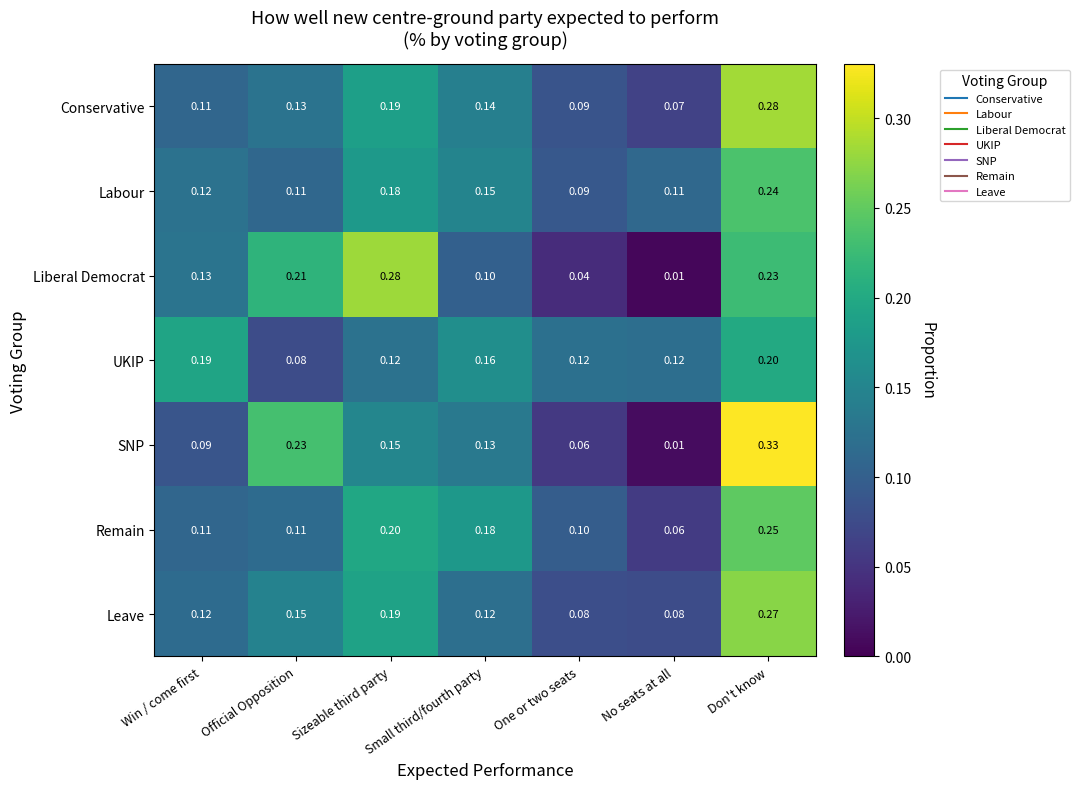

Is the value of Conservative at Don't know greater than the value of UKIP at Don't know?

Yes